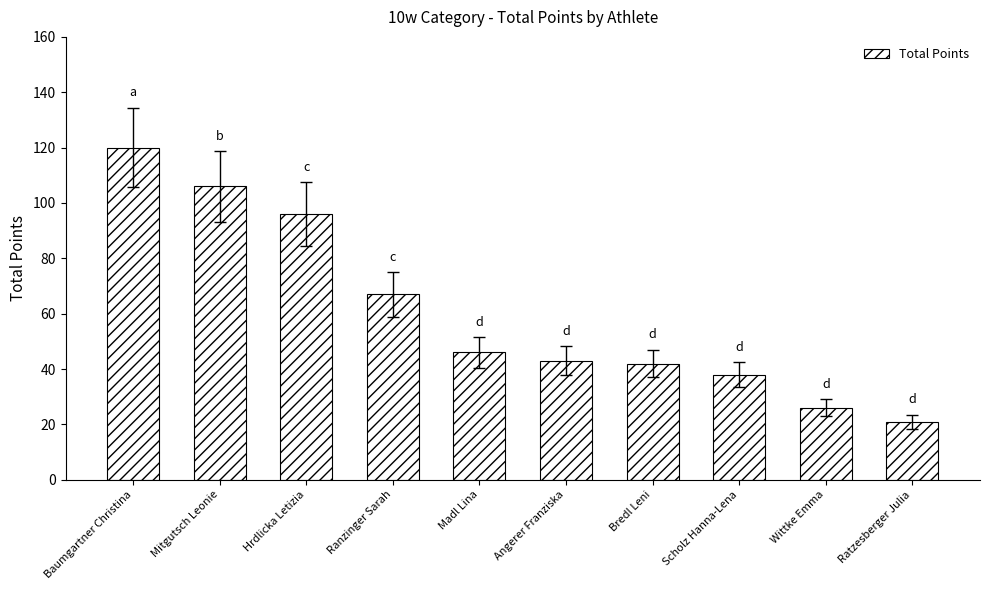

Where does the data first go above 46?

Baumgartner Christina